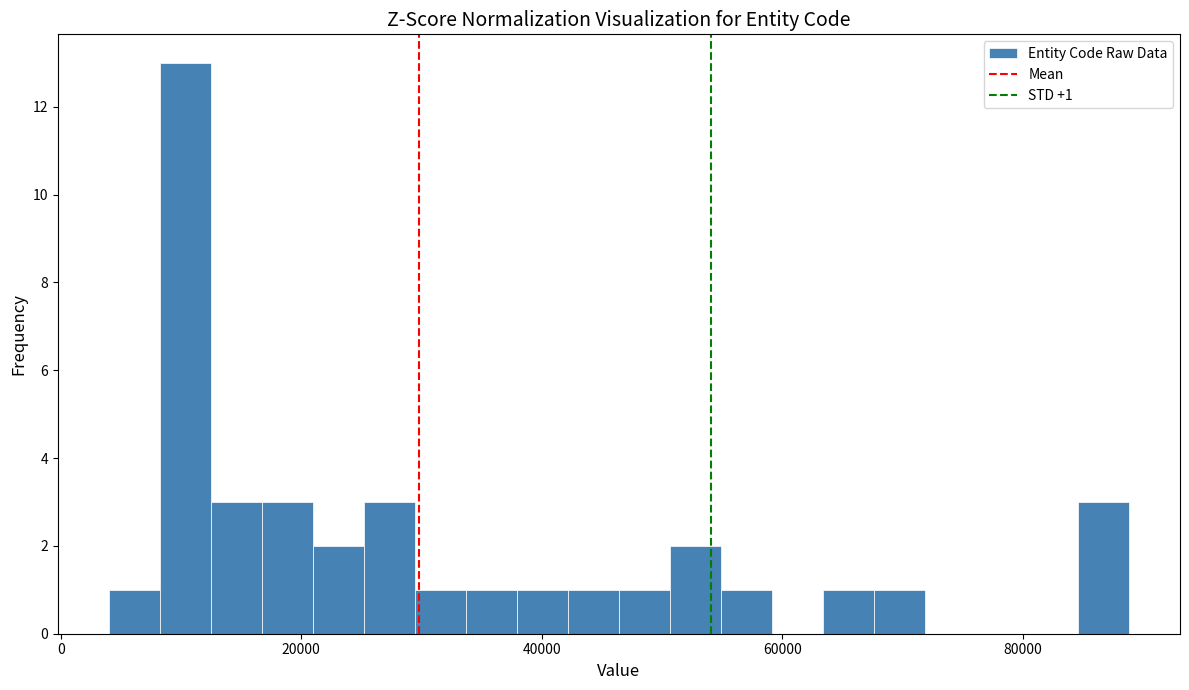

Around what value on the x-axis is the tallest bar? Give the approximate position of its centre, as read against the axis.

10000